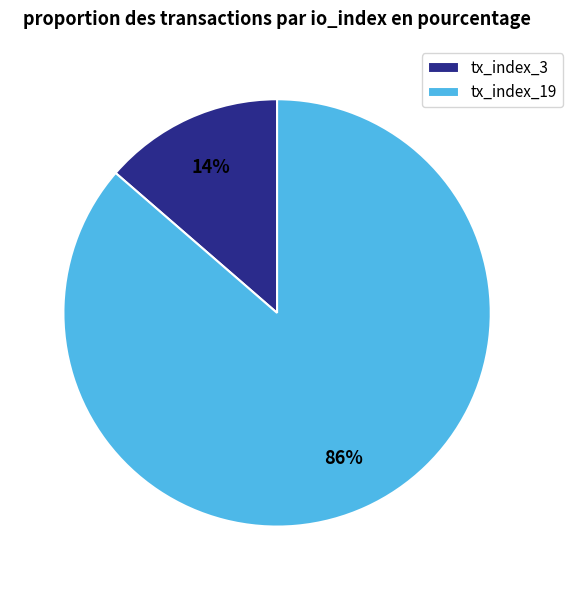

Which category has the biggest portion of the pie?

tx_index_19